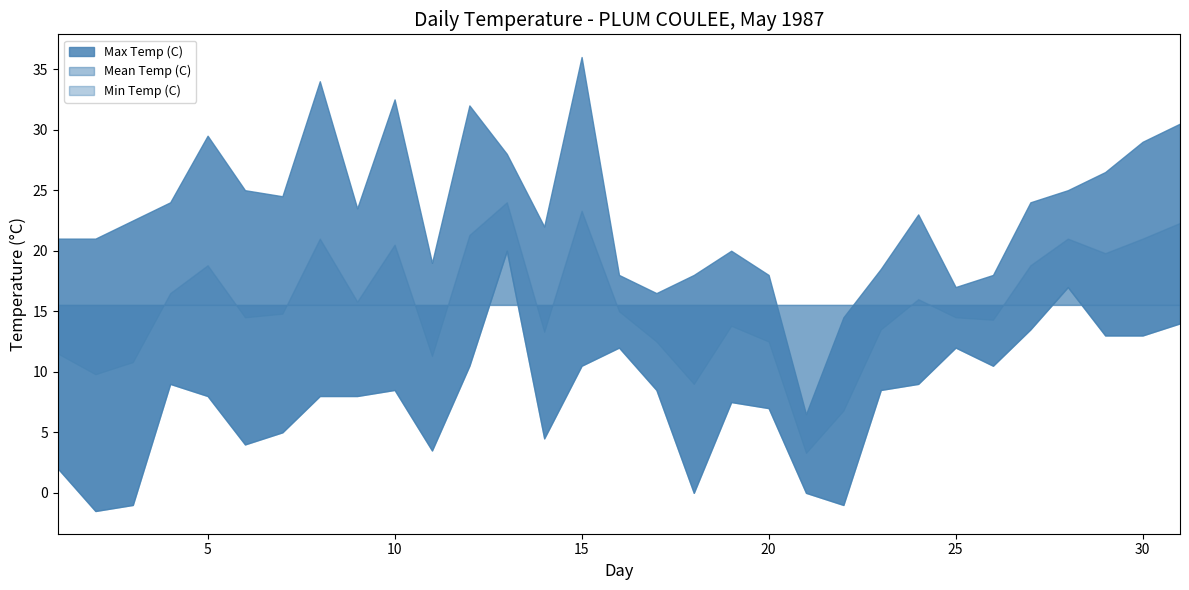

Reading left to right, what are all the values shown in this chart?

Max Temp (C): 1=21.0	2=21.0	3=22.5	4=24.0	5=29.5	6=25.0	7=24.5	8=34.0	9=23.5	10=32.5	11=19.0	12=32.0	13=28.0	14=22.0	15=36.0	16=18.0	17=16.5	18=18.0	19=20.0	20=18.0	21=6.5	22=14.5	23=18.5	24=23.0	25=17.0	26=18.0	27=24.0	28=25.0	29=26.5	30=29.0	31=30.5
Min Temp (C): 1=2.0	2=-1.5	3=-1.0	4=9.0	5=8.0	6=4.0	7=5.0	8=8.0	9=8.0	10=8.5	11=3.5	12=10.5	13=20.0	14=4.5	15=10.5	16=12.0	17=8.5	18=0.0	19=7.5	20=7.0	21=0.0	22=-1.0	23=8.5	24=9.0	25=12.0	26=10.5	27=13.5	28=17.0	29=13.0	30=13.0	31=14.0
Mean Temp (C): 1=11.5	2=9.8	3=10.8	4=16.5	5=18.8	6=14.5	7=14.8	8=21.0	9=15.8	10=20.5	11=11.3	12=21.3	13=24.0	14=13.3	15=23.3	16=15.0	17=12.5	18=9.0	19=13.8	20=12.5	21=3.3	22=6.8	23=13.5	24=16.0	25=14.5	26=14.3	27=18.8	28=21.0	29=19.8	30=21.0	31=22.3